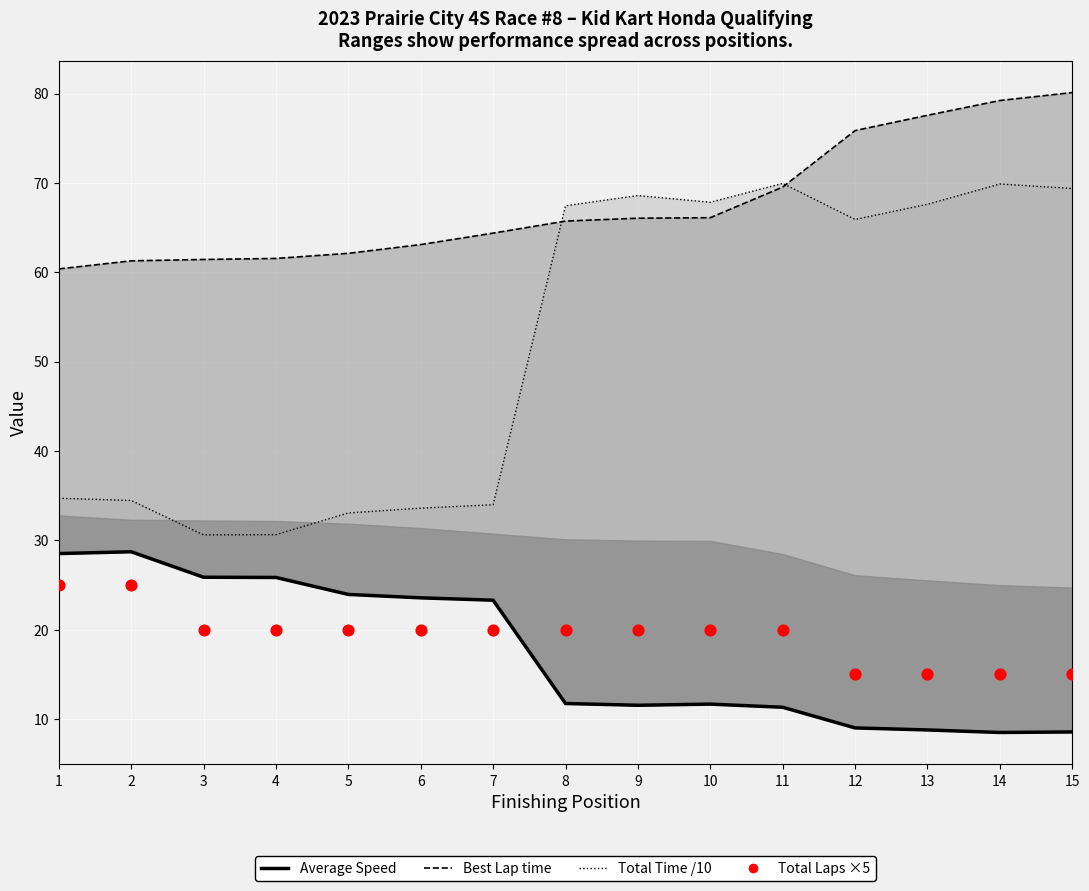

Which series reaches the minimum Y coordinate?

Average Speed